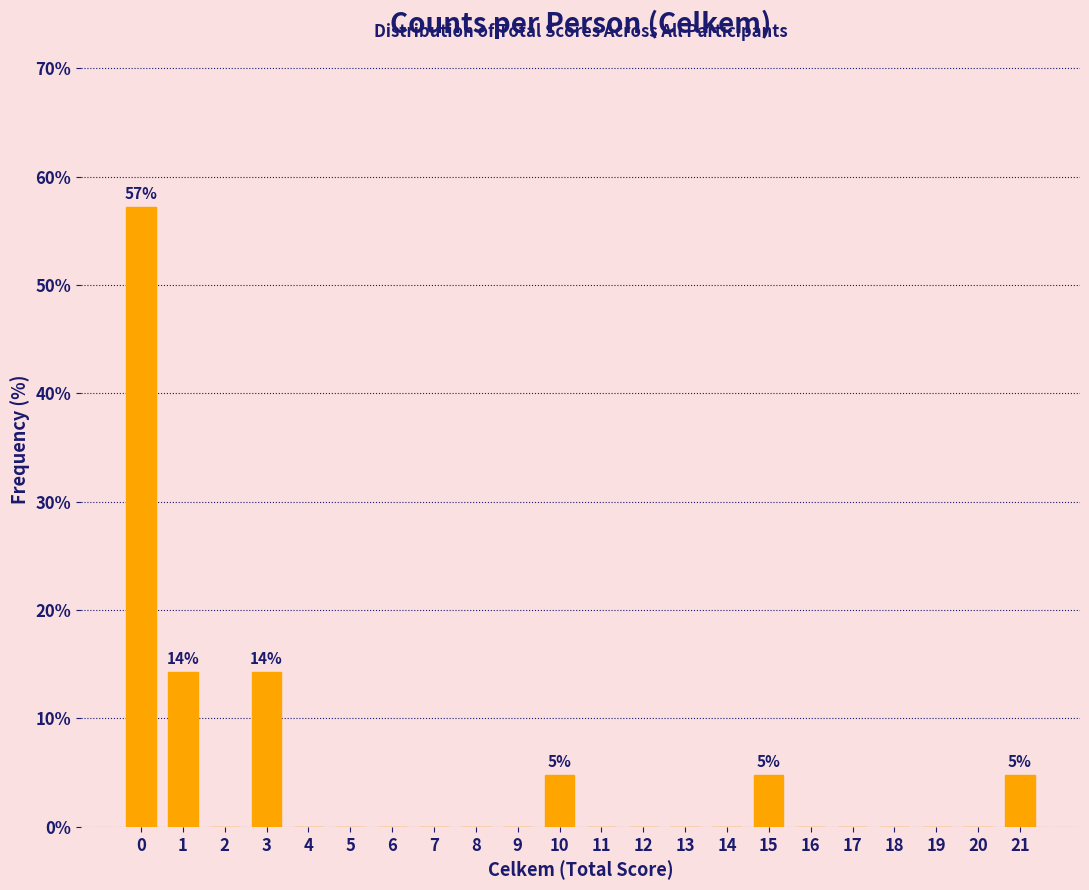

Reading right to left, list all the values displayed in this chart.

21=4.8	20=0.0	19=0.0	18=0.0	17=0.0	16=0.0	15=4.8	14=0.0	13=0.0	12=0.0	11=0.0	10=4.8	9=0.0	8=0.0	7=0.0	6=0.0	5=0.0	4=0.0	3=14.3	2=0.0	1=14.3	0=57.1